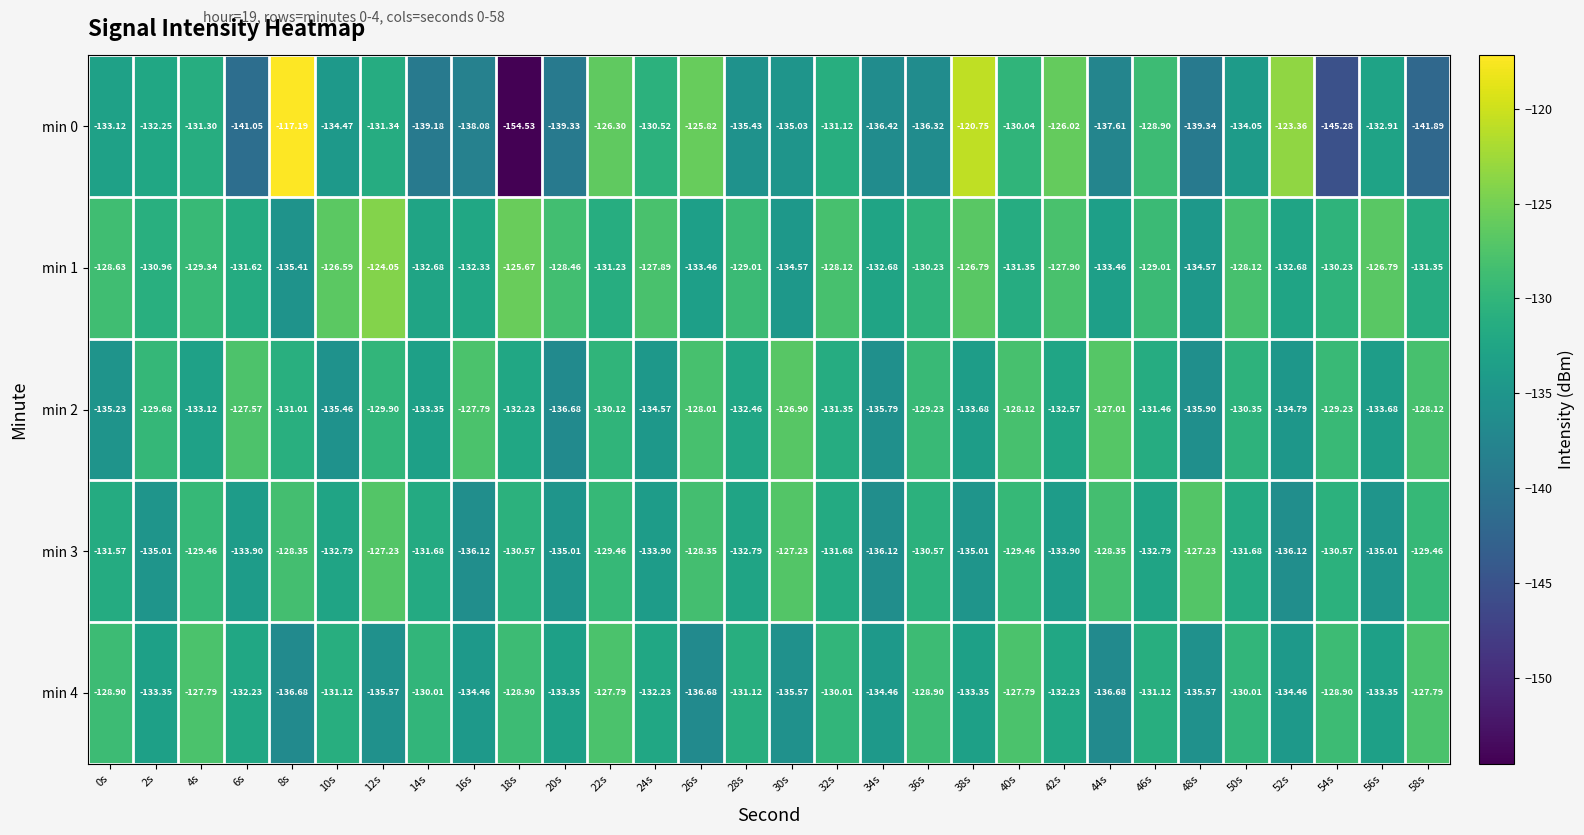

Is the value of min 2 at 4s greater than the value of min 1 at 2s?

No